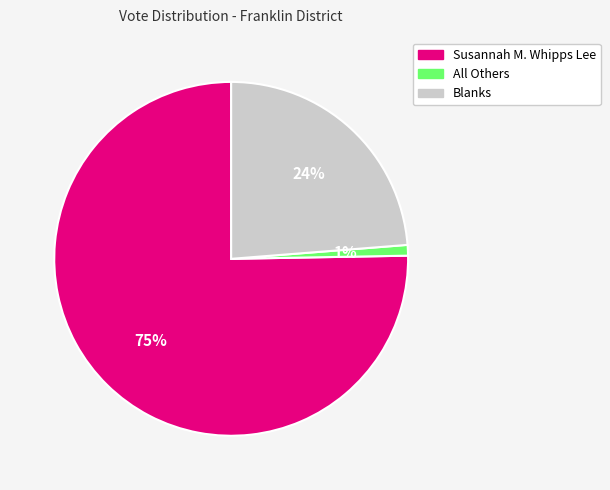

True or false: Susannah M. Whipps Lee accounts for 62% of the total.

False